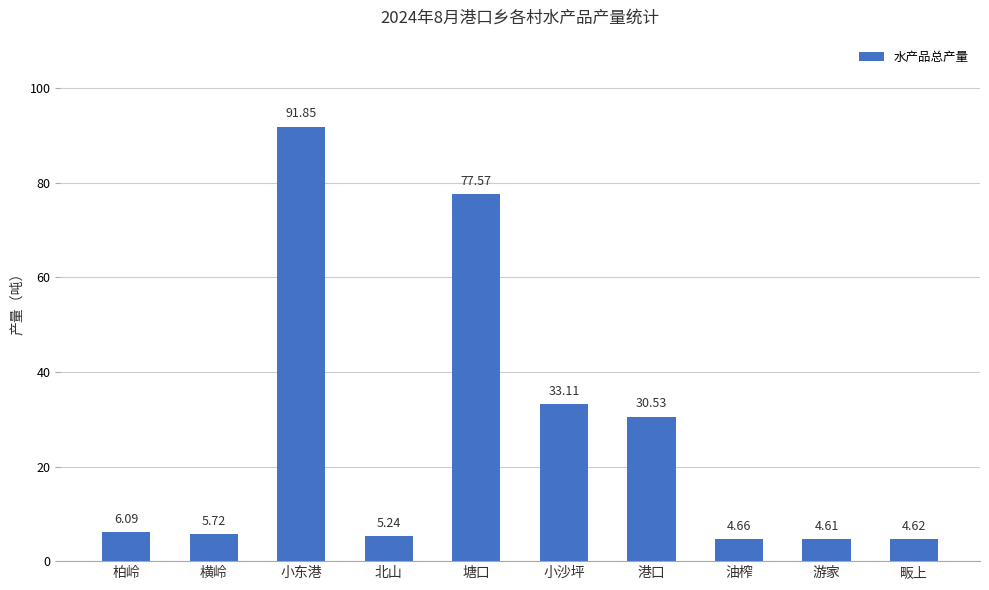

At which category does the chart reach its minimum across all series?

游家